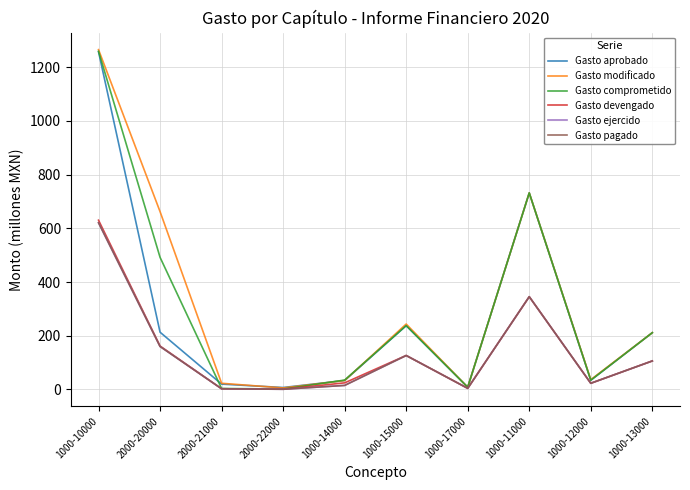

Is this an area chart (filled region under the line)?

No